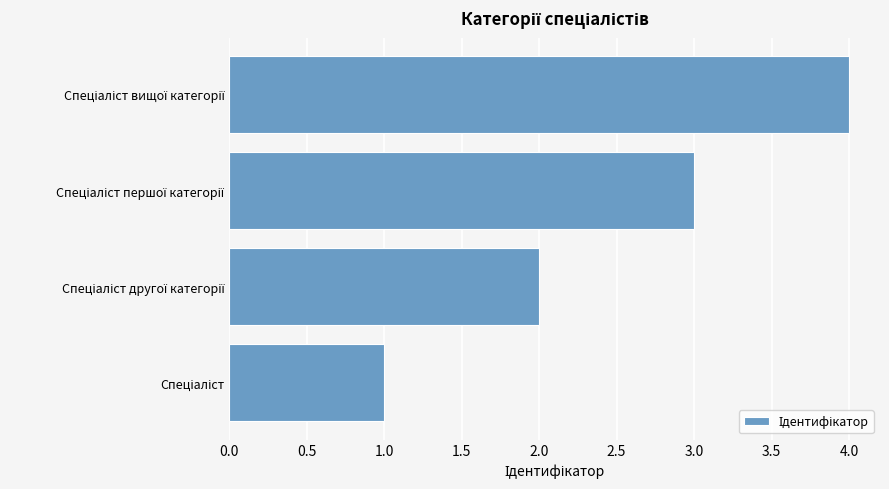

What is the difference between the maximum and minimum values?

3